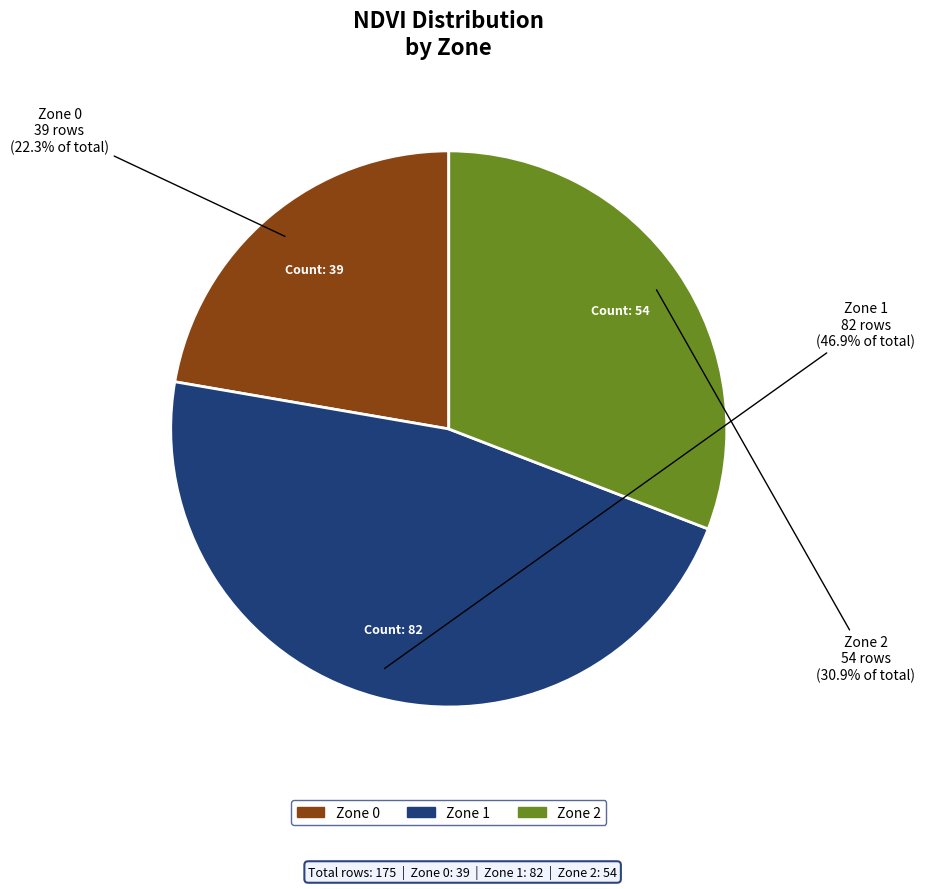

What percentage is the Zone 1 slice, to the nearest percent?

47%